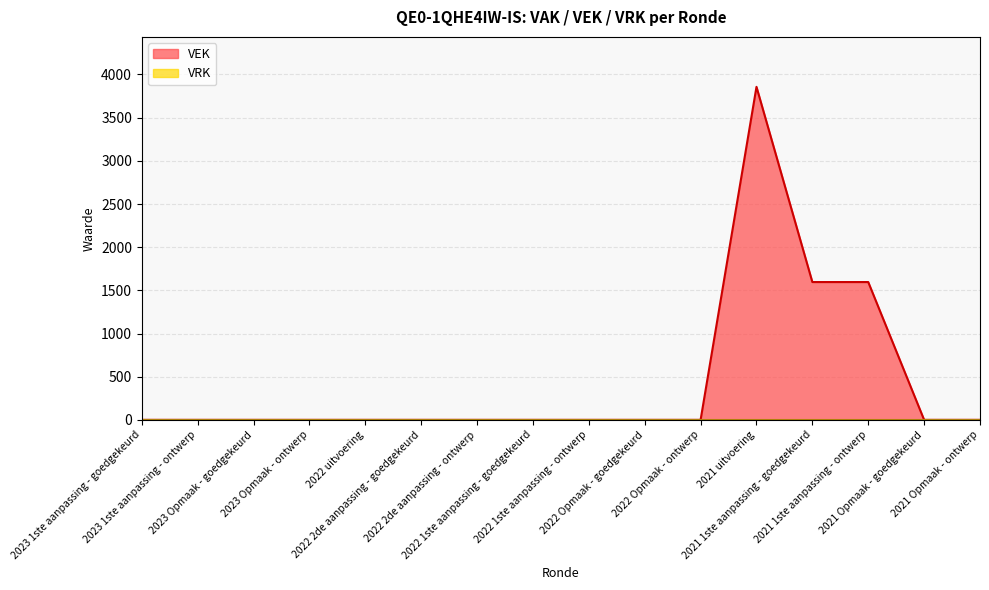

Does the chart display data point markers on the line(s)?

No